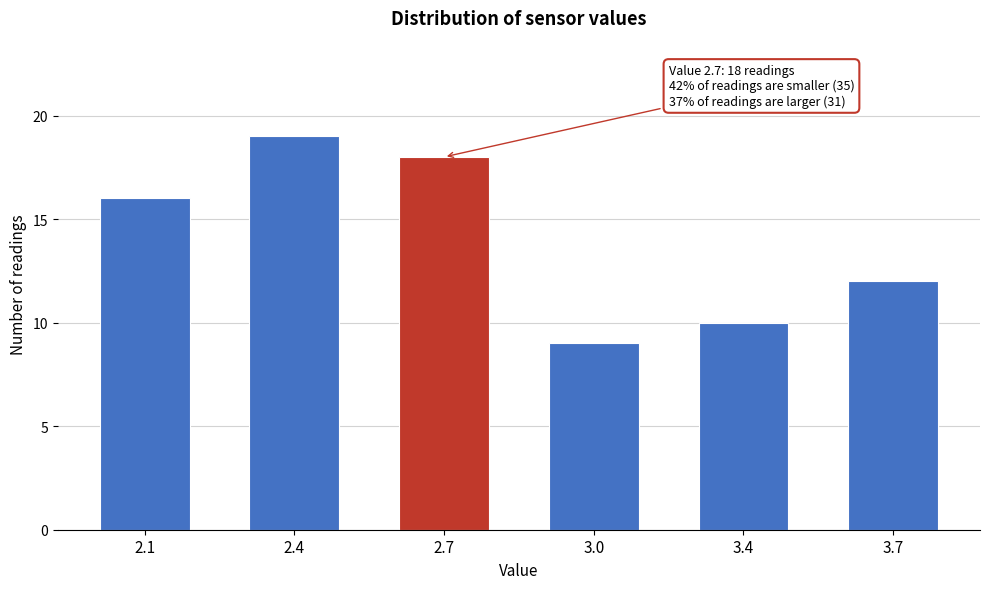

Reading right to left, what are all the values shown in this chart?

3.7=12	3.4=10	3.0=9	2.7=18	2.4=19	2.1=16